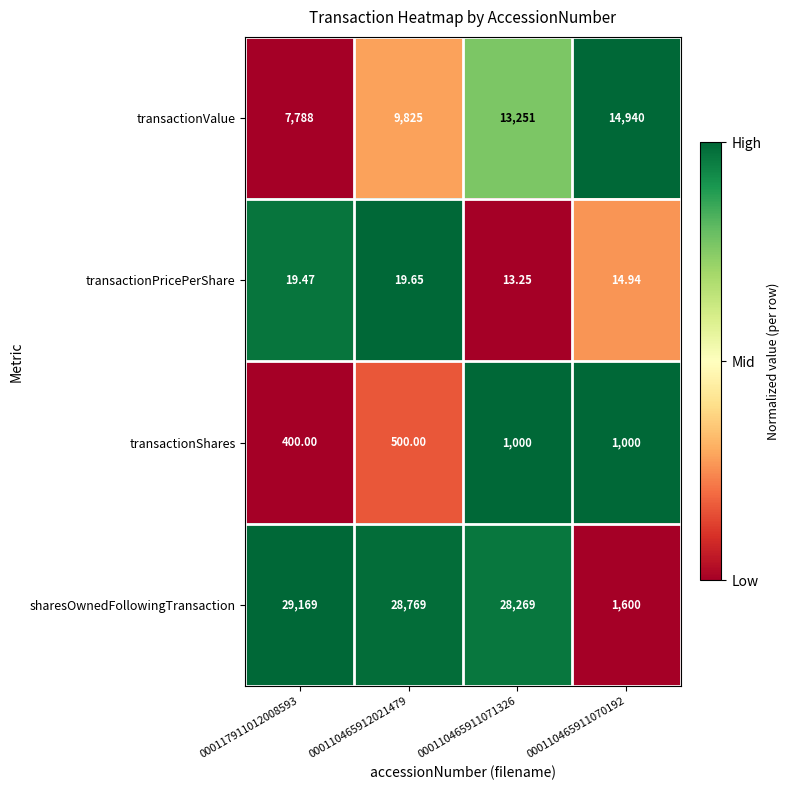

Rank the series at 000117911012008593 from highest to lowest value.

sharesOwnedFollowingTransaction, transactionValue, transactionShares, transactionPricePerShare